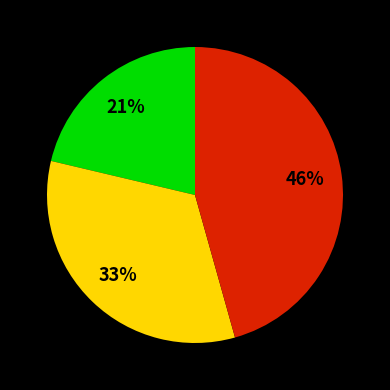

Is there any slice that represents more than half of the pie?

No